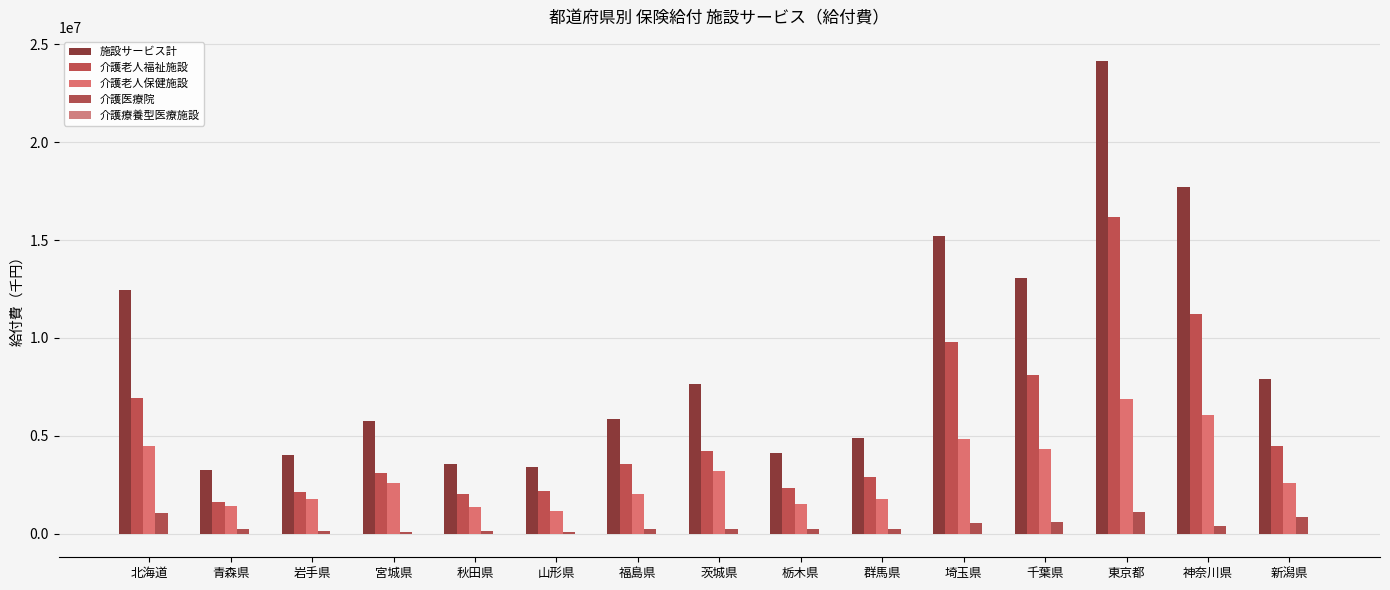

Reading right to left, list all the values displayed in this chart.

施設サービス計: 7907175.2	17706572.4	24172537.2	13051326.9	15187195.1	4903906.2	4110005.4	7645972.1	5837871.8	3411331.7	3536706.0	5746042.0	4022405.4	3239517.0	12456961.0
介護老人福祉施設: 4489307.5	11237699.0	16163227.7	8126987.7	9781744.2	2895101.1	2349460.4	4234648.7	3574087.1	2159552.6	2012253.3	3112229.5	2123315.2	1597616.3	6930124.6
介護老人保健施設: 2589298.0	6072527.1	6893003.6	4337193.3	4848108.0	1792842.1	1523412.3	3193492.2	2022303.0	1171611.6	1375735.5	2564280.7	1780751.4	1389642.7	4496325.9
介護医療院: 828569.7	396346.3	1116305.9	587145.8	557342.9	215962.9	237132.8	217831.2	241481.8	80167.5	150033.2	69531.8	118338.8	252258.0	1030510.4
介護療養型医療施設: 0.0	0.0	0.0	0.0	0.0	0.0	0.0	0.0	0.0	0.0	-1316.0	0.0	0.0	0.0	0.0